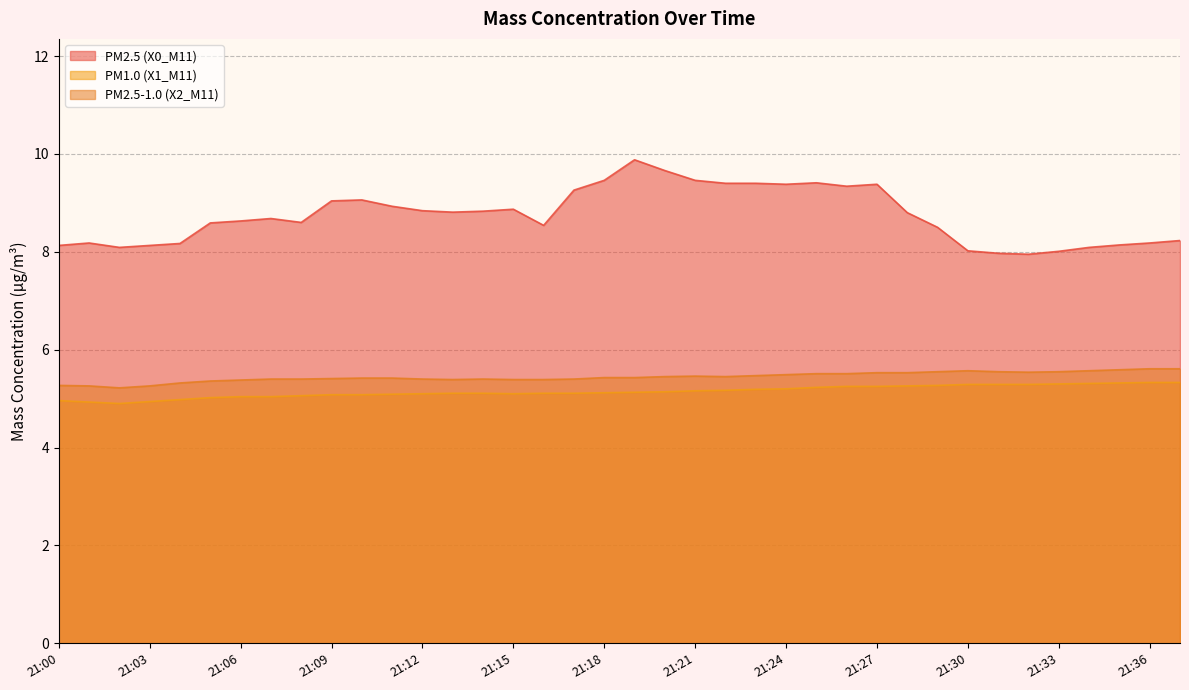

Reading left to right, extract all data points from this chart.

X0_M11: 21:00=8.1	21:01=8.2	21:02=8.1	21:03=8.1	21:04=8.2	21:05=8.6	21:06=8.6	21:07=8.7	21:08=8.6	21:09=9.0	21:10=9.1	21:11=8.9	21:12=8.8	21:13=8.8	21:14=8.8	21:15=8.9	21:16=8.5	21:17=9.3	21:18=9.5	21:19=9.9	21:20=9.7	21:21=9.5	21:22=9.4	21:23=9.4	21:24=9.4	21:25=9.4	21:26=9.3	21:27=9.4	21:28=8.8	21:29=8.5	21:30=8.0	21:31=8.0	21:32=8.0	21:33=8.0	21:34=8.1	21:35=8.1	21:36=8.2	21:37=8.2
X1_M11: 21:00=5.0	21:01=4.9	21:02=4.9	21:03=4.9	21:04=5.0	21:05=5.0	21:06=5.0	21:07=5.0	21:08=5.1	21:09=5.1	21:10=5.1	21:11=5.1	21:12=5.1	21:13=5.1	21:14=5.1	21:15=5.1	21:16=5.1	21:17=5.1	21:18=5.1	21:19=5.1	21:20=5.1	21:21=5.2	21:22=5.2	21:23=5.2	21:24=5.2	21:25=5.2	21:26=5.2	21:27=5.2	21:28=5.3	21:29=5.3	21:30=5.3	21:31=5.3	21:32=5.3	21:33=5.3	21:34=5.3	21:35=5.3	21:36=5.3	21:37=5.3
X2_M11: 21:00=5.3	21:01=5.3	21:02=5.2	21:03=5.3	21:04=5.3	21:05=5.4	21:06=5.4	21:07=5.4	21:08=5.4	21:09=5.4	21:10=5.4	21:11=5.4	21:12=5.4	21:13=5.4	21:14=5.4	21:15=5.4	21:16=5.4	21:17=5.4	21:18=5.4	21:19=5.4	21:20=5.5	21:21=5.5	21:22=5.5	21:23=5.5	21:24=5.5	21:25=5.5	21:26=5.5	21:27=5.5	21:28=5.5	21:29=5.5	21:30=5.6	21:31=5.5	21:32=5.5	21:33=5.5	21:34=5.6	21:35=5.6	21:36=5.6	21:37=5.6